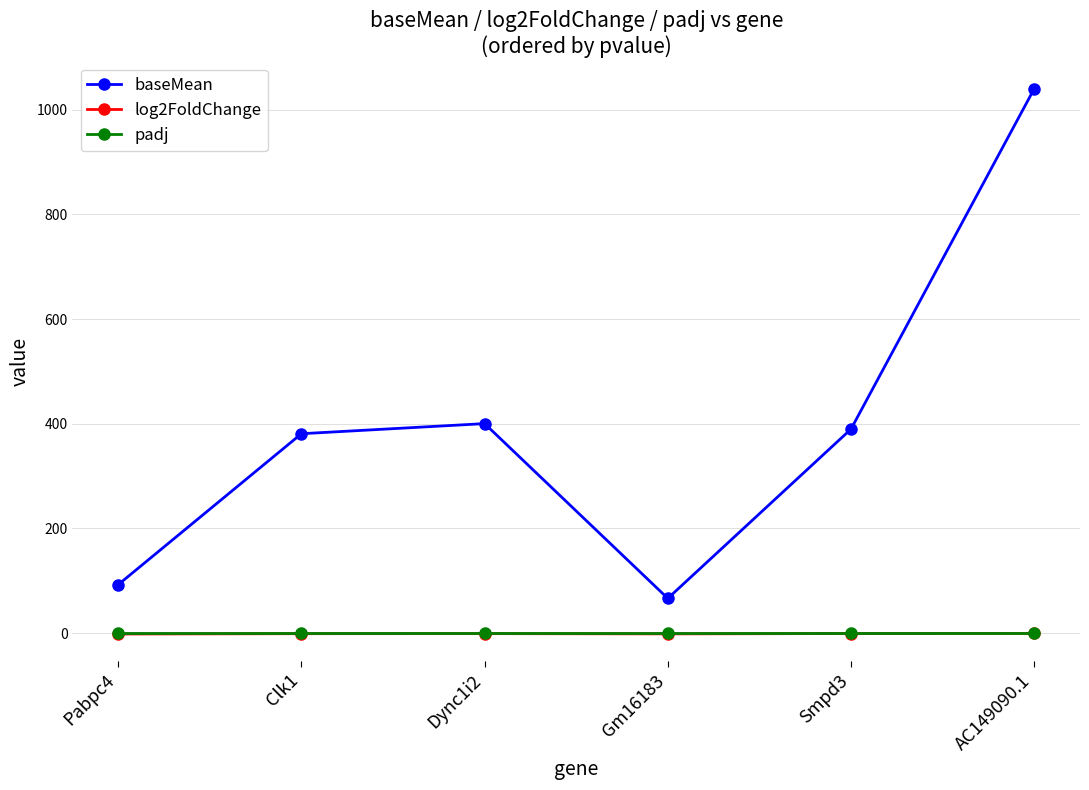

How many series are shown in this chart?

3